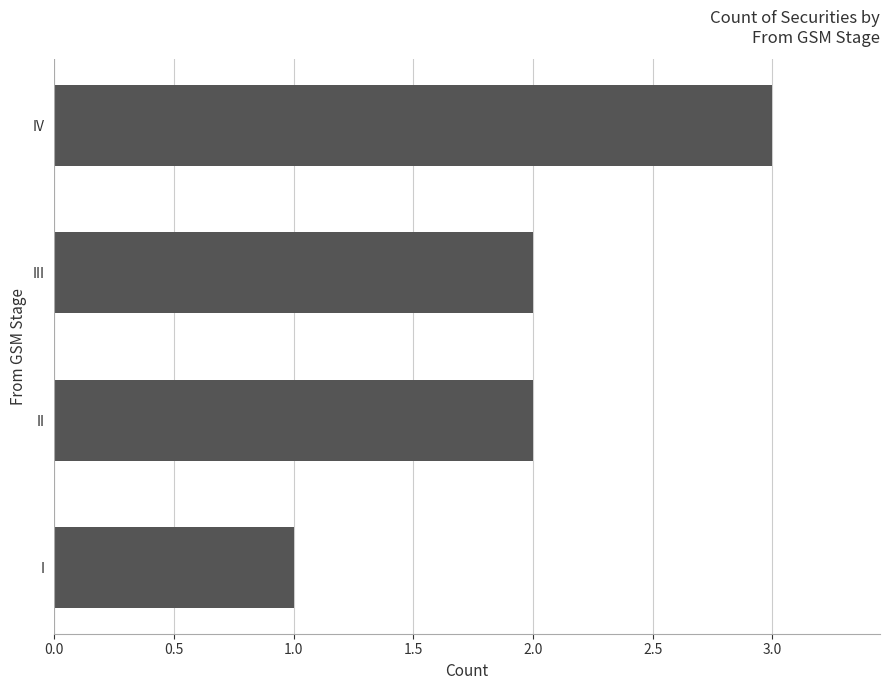

Count the number of categories in the chart.

4